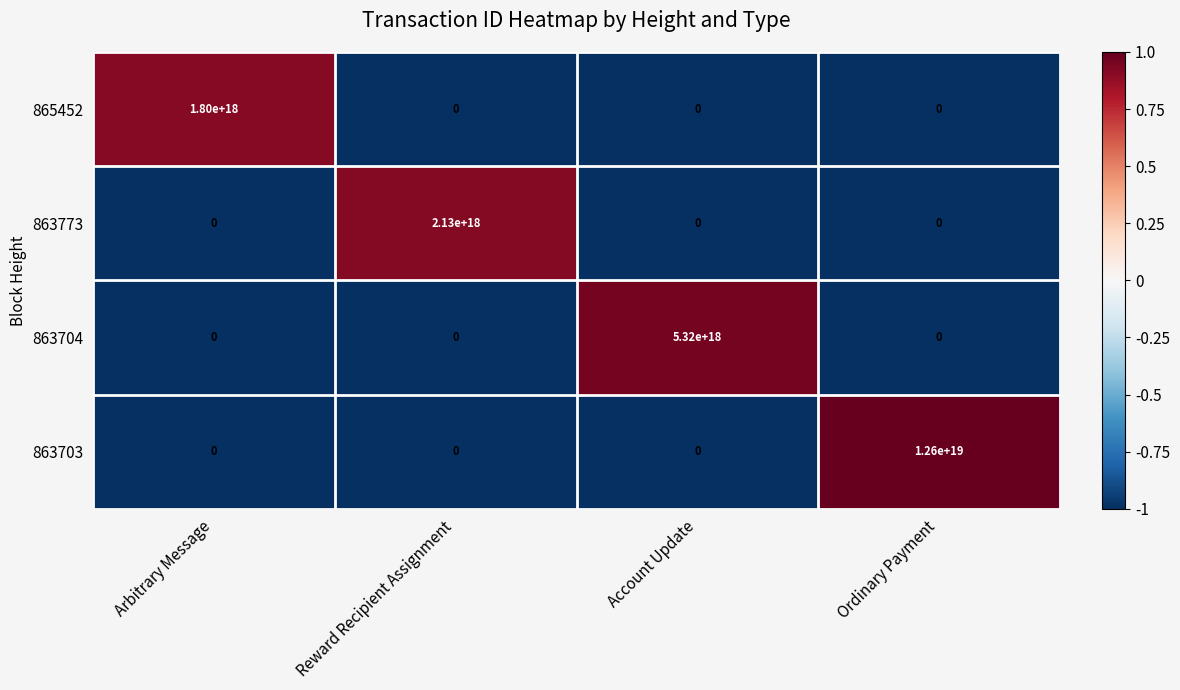

Which category has the highest value across all series?

Ordinary Payment